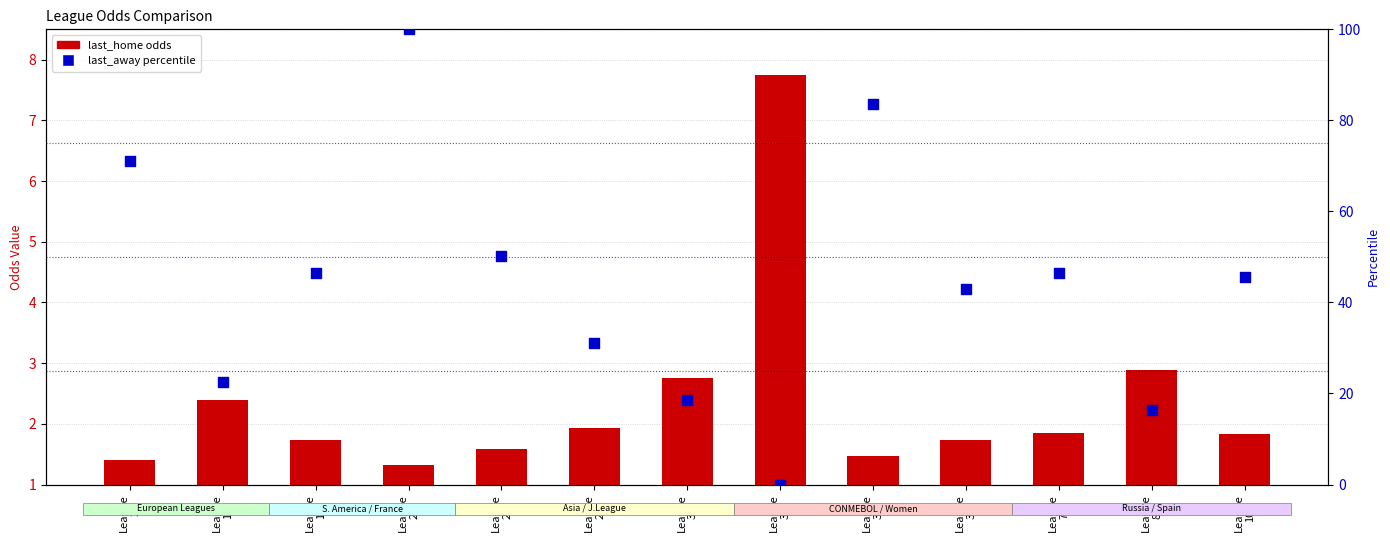

Which series reaches the maximum Y coordinate?

last_away (percentile)